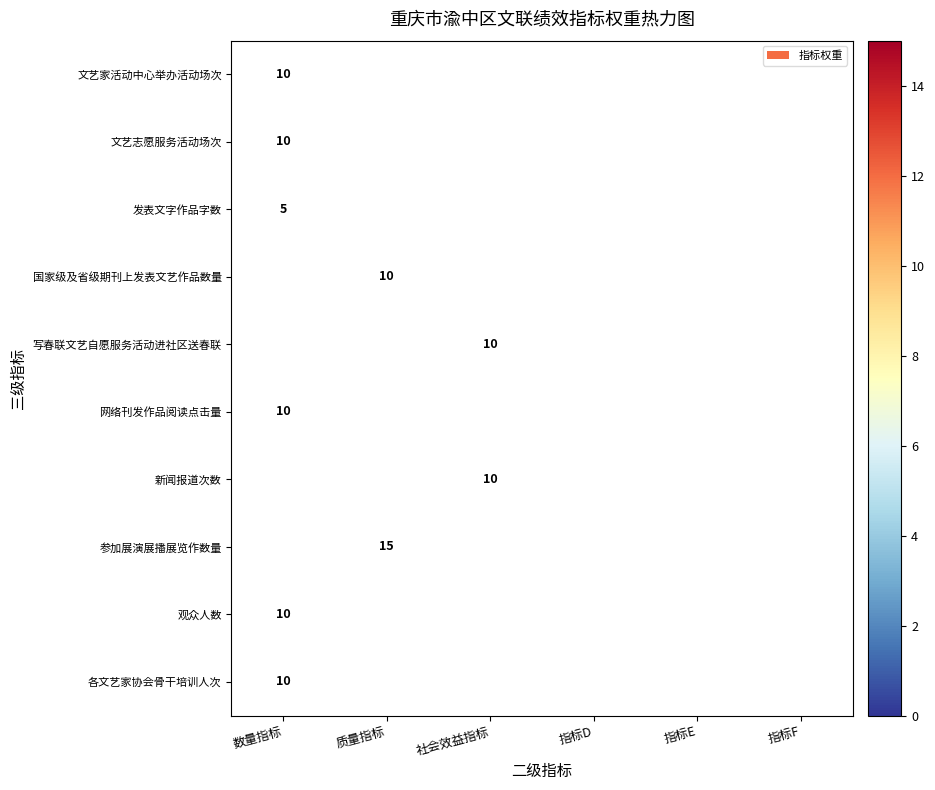

At how many categories does at least one series exceed 12?

1